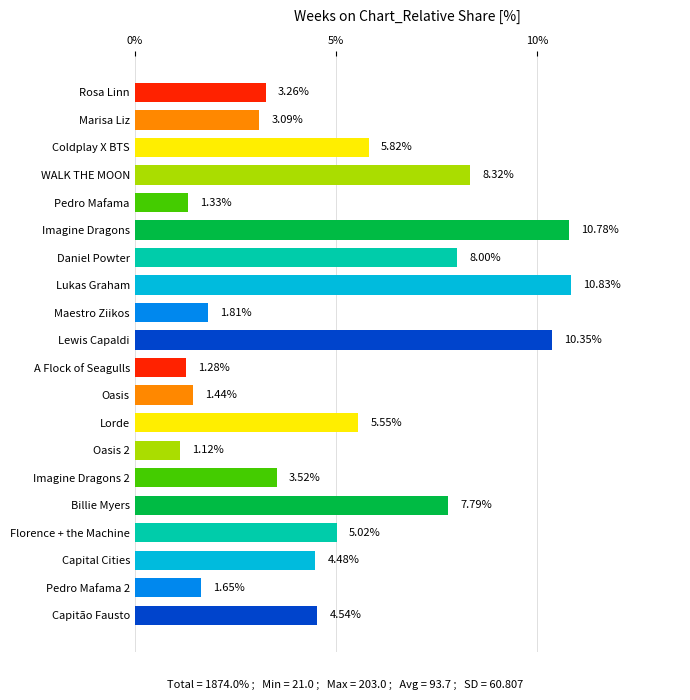

Rank the categories by value from lowest to highest.

Oasis 2, A Flock of Seagulls, Pedro Mafama, Oasis, Pedro Mafama 2, Maestro Ziikos, Marisa Liz, Rosa Linn, Imagine Dragons 2, Capital Cities, Capitão Fausto, Florence + the Machine, Lorde, Coldplay X BTS, Billie Myers, Daniel Powter, WALK THE MOON, Lewis Capaldi, Imagine Dragons, Lukas Graham